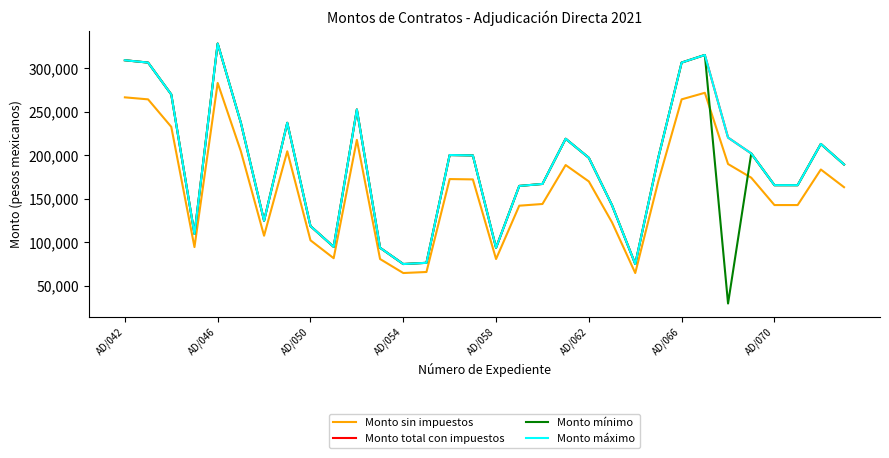

List the labels in order of Monto sin impuestos value, smallest first.

12, 22, 13, 11, 16, 9, AD/054, 8, AD/066, 21, 17, 28, 29, 18, 31, 20, 23, 15, 14, 27, 30, 19, 26, AD/062, AD/070, 10, AD/050, AD/046, 24, AD/042, 25, AD/058